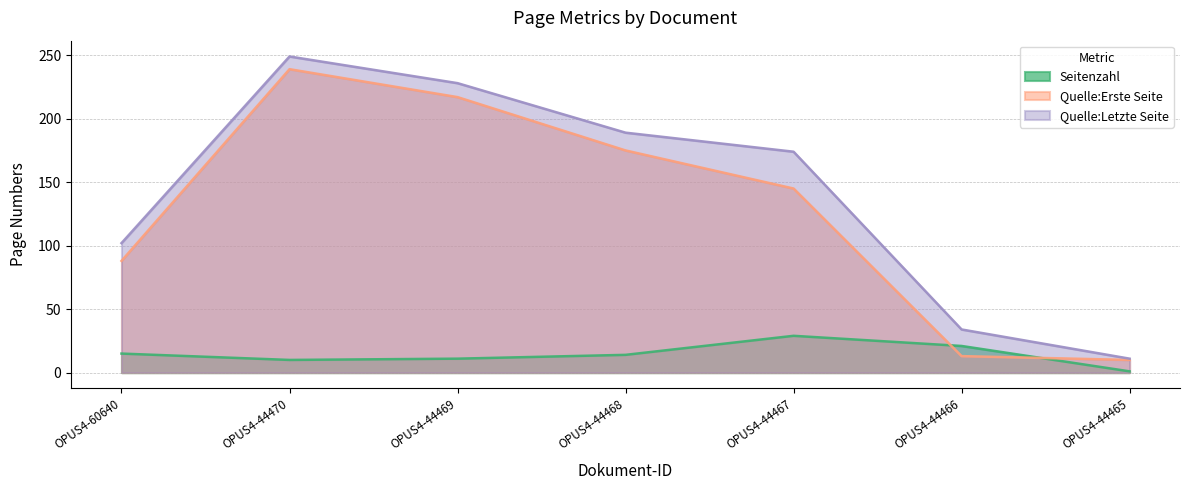

Which series has the widest spread of values?

Quelle:Letzte Seite